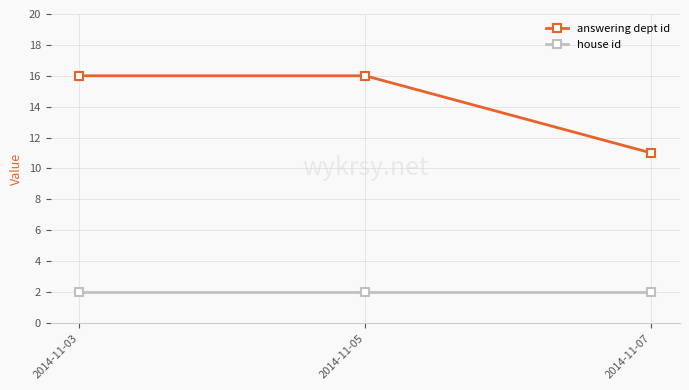

Which series has the largest total across all categories?

answering dept id